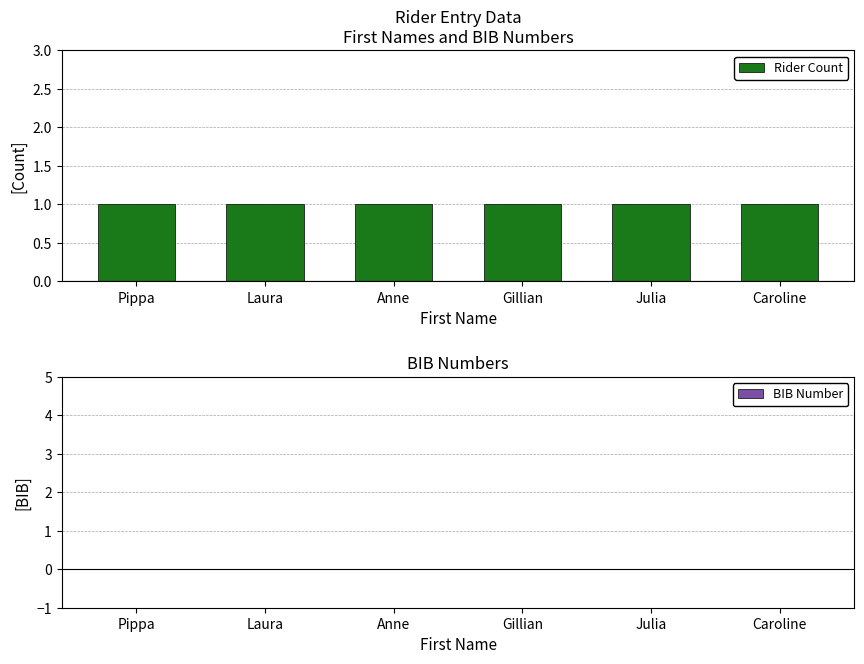

Which series changed the most between Anne and Julia?

Rider Count